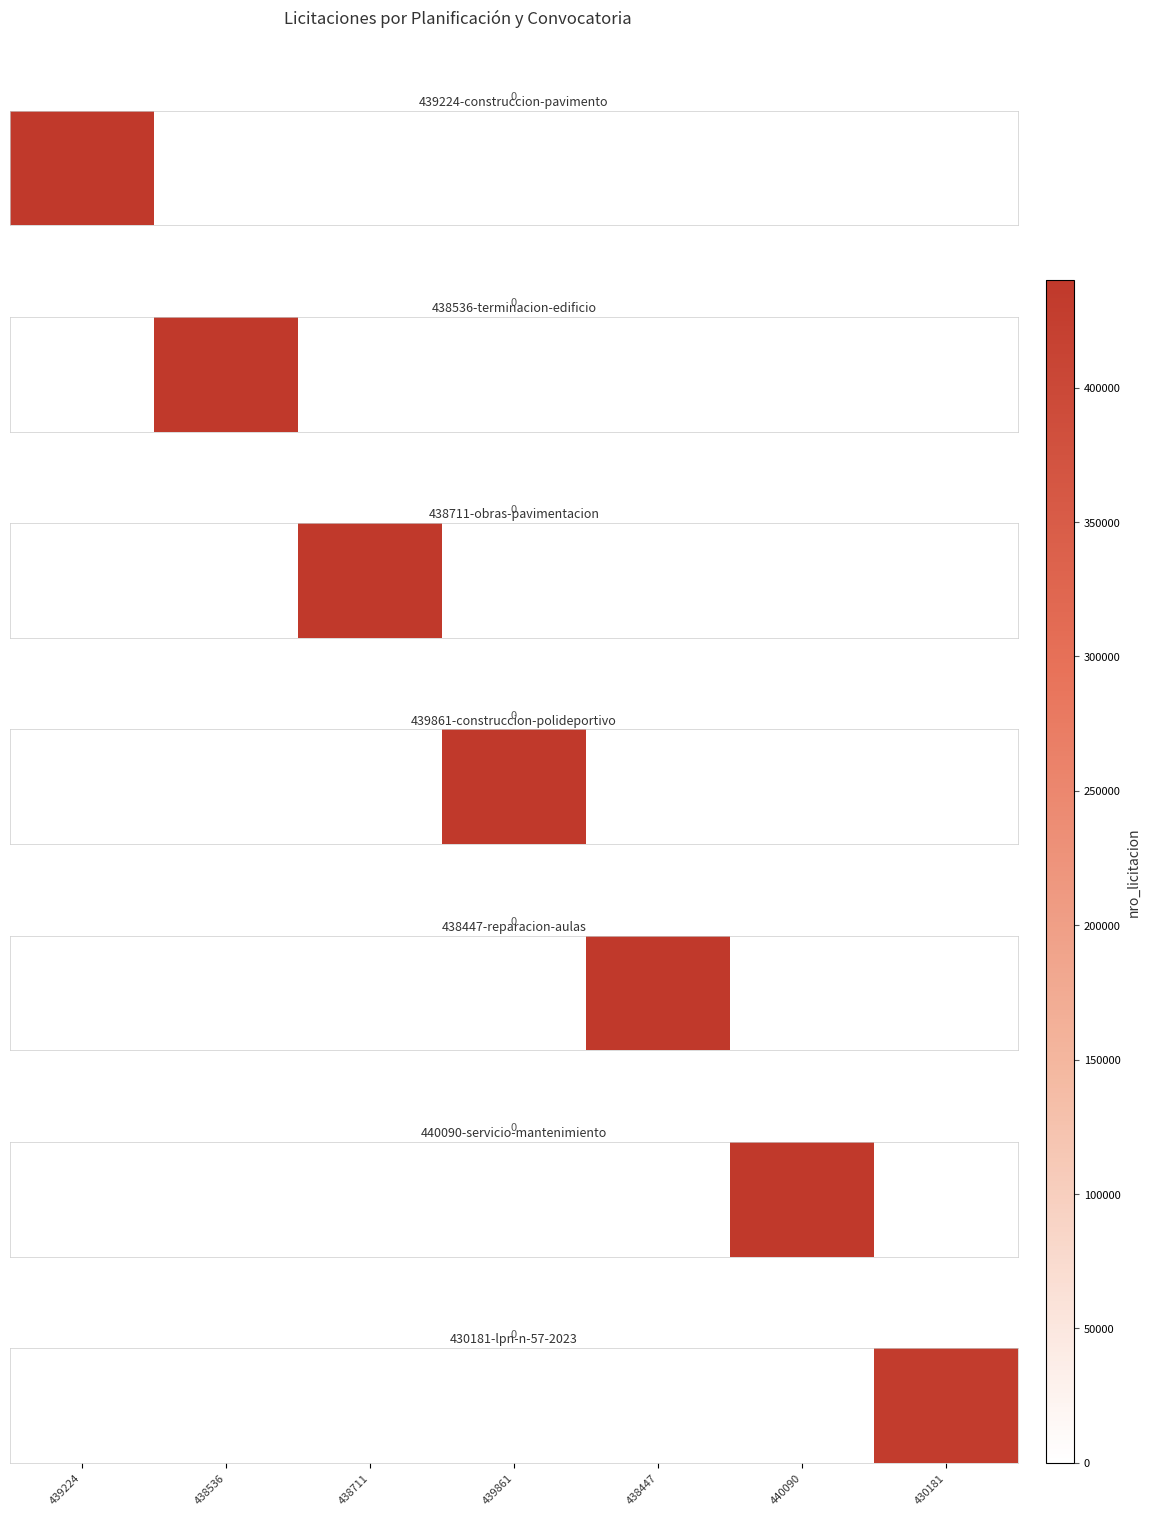

True or false: the data shows 0 at 439861.

True